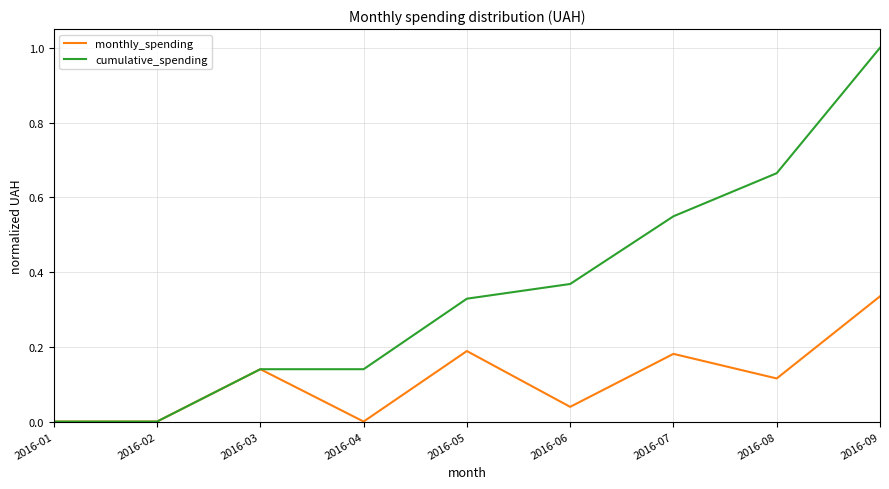

Which series has the largest range (max minus min)?

cumulative_spending